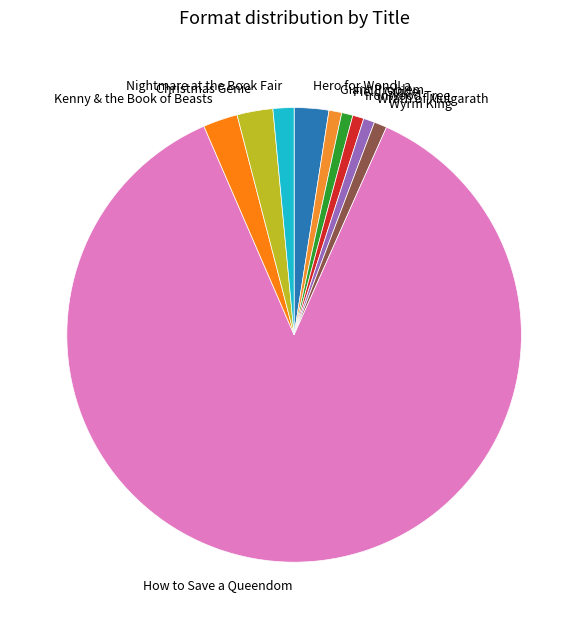

True or false: Nightmare at the Book Fair accounts for 11% of the total.

False